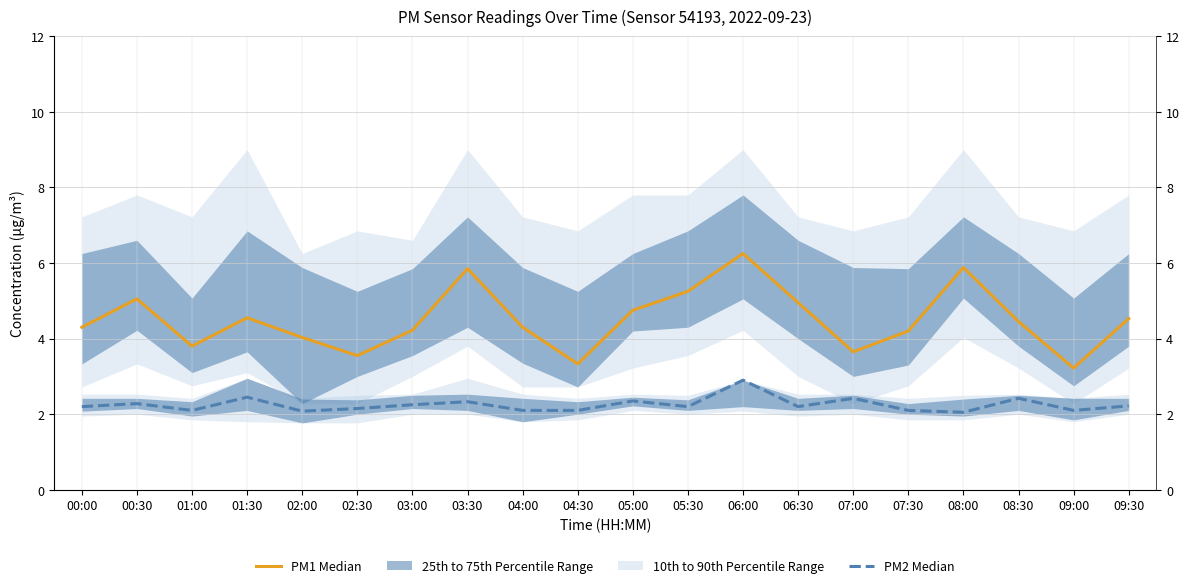

At which category does PM1 Median reach its first local valley?

01:00